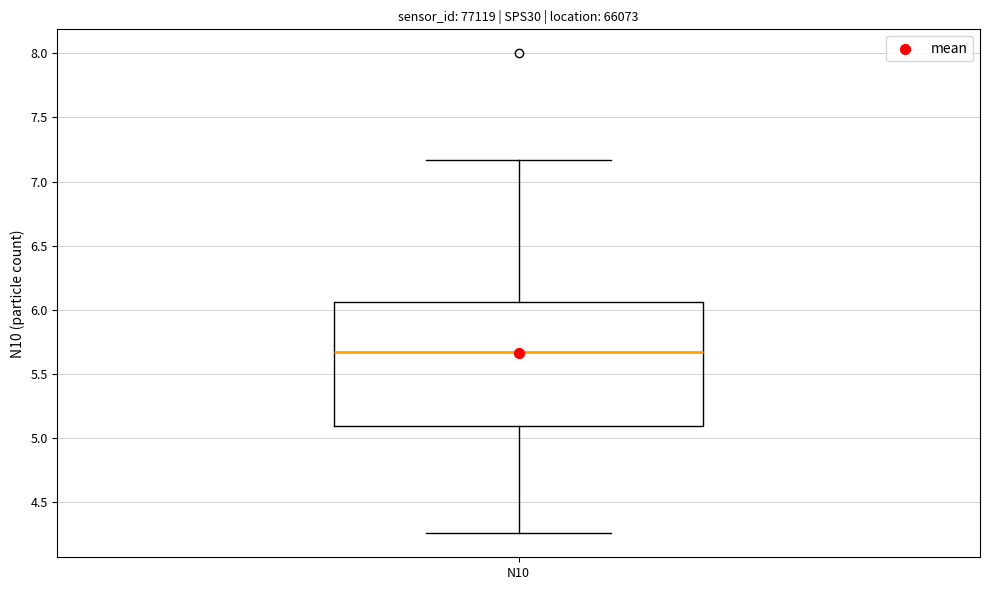

Where is the lower edge of the box for N10 on the y-axis? The values are not printed on the chart, so give them approximately, as read against the axis.

5.10